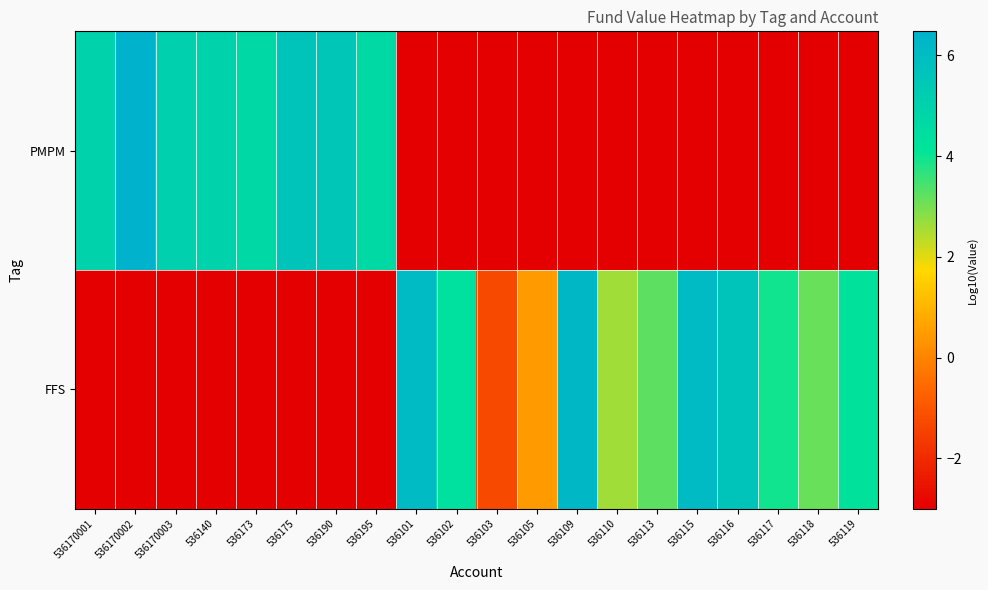

Reading right to left, what are all the values shown in this chart?

PMPM: 536119=-3.0	536118=-3.0	536117=-3.0	536116=-3.0	536115=-3.0	536113=-3.0	536110=-3.0	536109=-3.0	536105=-3.0	536103=-3.0	536102=-3.0	536101=-3.0	536195=4.6	536190=5.5	536175=5.6	536173=4.7	536140=5.0	536170003=5.1	536170002=6.5	536170001=4.9
FFS: 536119=4.3	536118=3.1	536117=3.9	536116=5.6	536115=6.0	536113=3.3	536110=2.6	536109=6.1	536105=0.5	536103=-1.3	536102=4.3	536101=6.0	536195=-3.0	536190=-3.0	536175=-3.0	536173=-3.0	536140=-3.0	536170003=-3.0	536170002=-3.0	536170001=-3.0